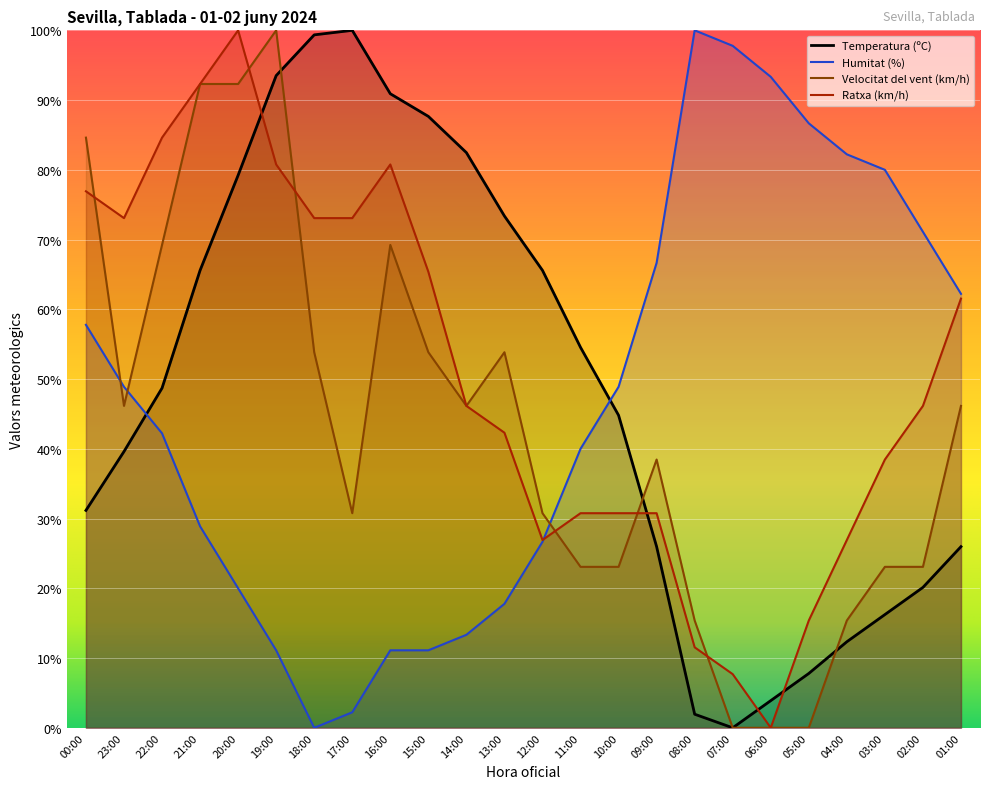

What is the difference between the highest and lowest values at 22:00?

42.4